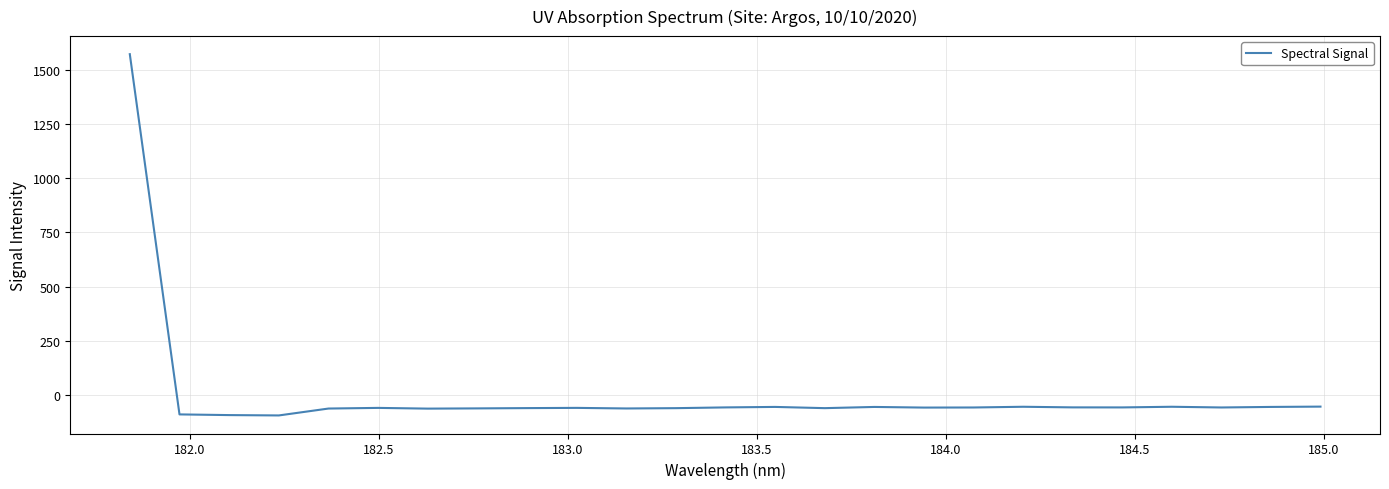

What is the minimum value shown in the chart?

-93.5